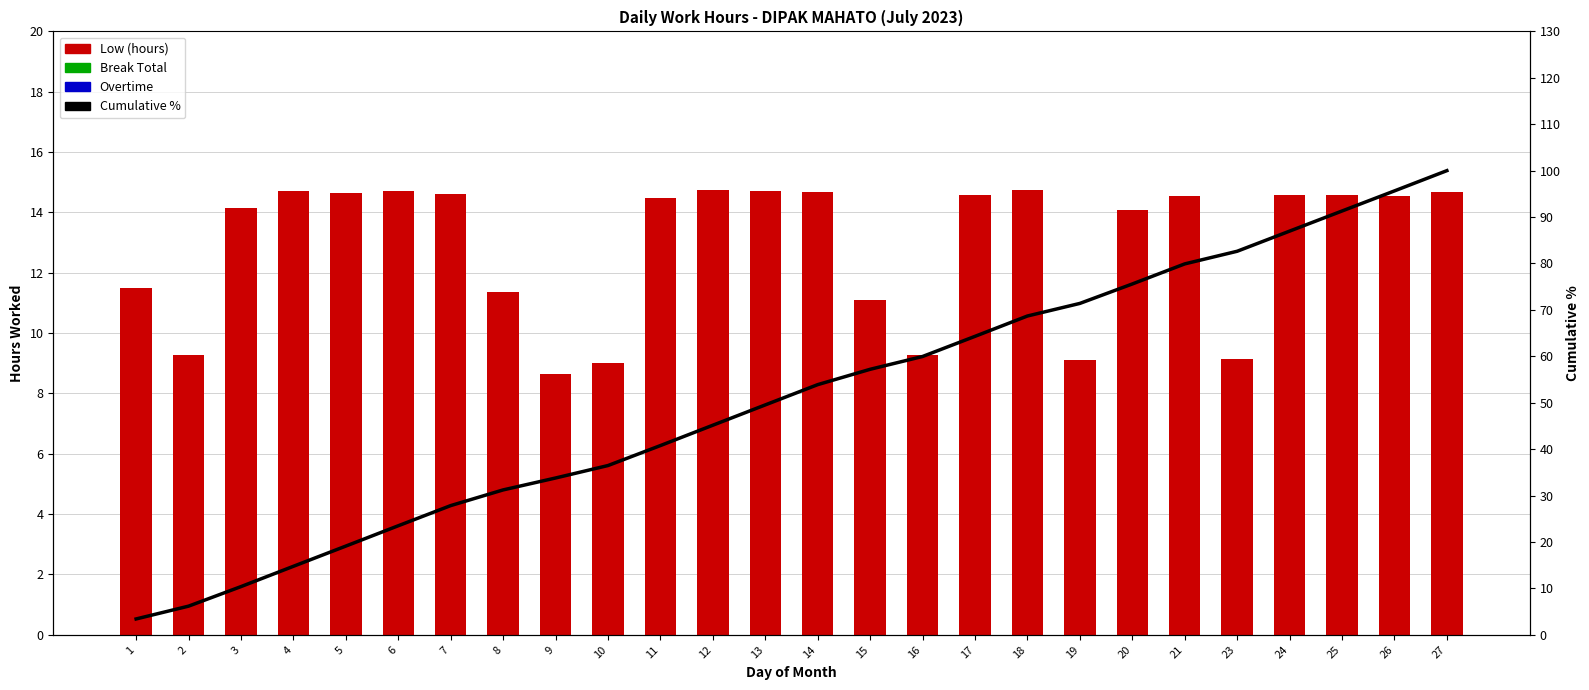

Reading left to right, transcribe all the data shown in this chart.

Low (hours): 1=11.5	2=9.3	3=14.2	4=14.7	5=14.6	6=14.7	7=14.6	8=11.4	9=8.6	10=9.0	11=14.5	12=14.7	13=14.7	14=14.7	15=11.1	16=9.3	17=14.6	18=14.7	19=9.1	20=14.1	21=14.5	23=9.2	24=14.6	25=14.6	26=14.6	27=14.7
Break Total: 1=0.0	2=0.0	3=0.0	4=0.0	5=0.0	6=0.0	7=0.0	8=0.0	9=0.0	10=0.0	11=0.0	12=0.0	13=0.0	14=0.0	15=0.0	16=0.0	17=0.0	18=0.0	19=0.0	20=0.0	21=0.0	23=0.0	24=0.0	25=0.0	26=0.0	27=0.0
Overtime: 1=0.0	2=0.0	3=0.0	4=0.0	5=0.0	6=0.0	7=0.0	8=0.0	9=0.0	10=0.0	11=0.0	12=0.0	13=0.0	14=0.0	15=0.0	16=0.0	17=0.0	18=0.0	19=0.0	20=0.0	21=0.0	23=0.0	24=0.0	25=0.0	26=0.0	27=0.0
Cumulative %: 1=3.4	2=6.2	3=10.4	4=14.8	5=19.1	6=23.5	7=27.8	8=31.2	9=33.8	10=36.5	11=40.8	12=45.2	13=49.5	14=53.9	15=57.2	16=60.0	17=64.3	18=68.7	19=71.4	20=75.6	21=79.9	23=82.6	24=87.0	25=91.3	26=95.6	27=100.0